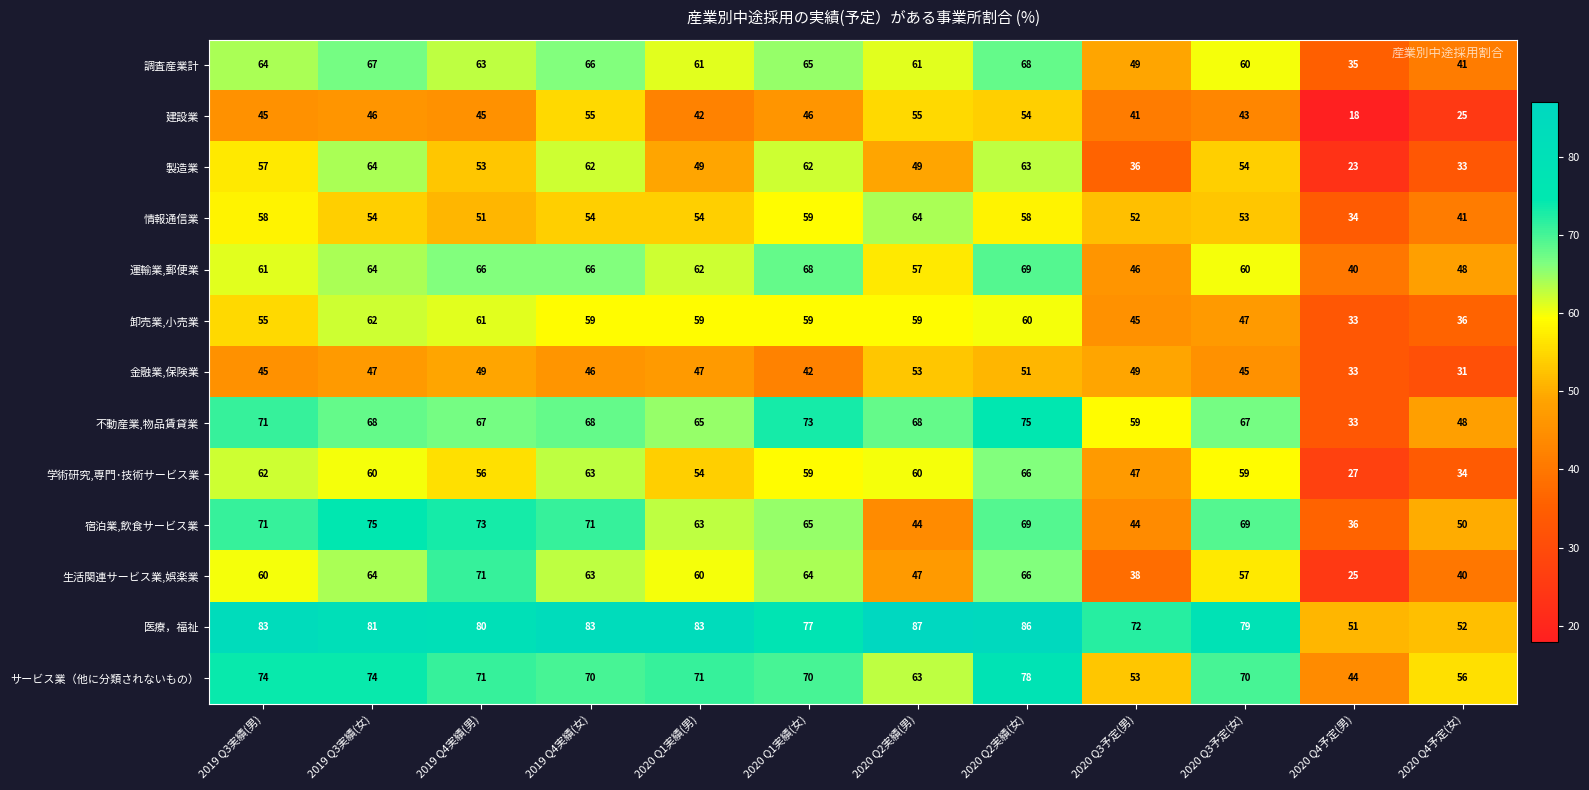

How many data points in サービス業（他に分類されないもの） are less than 70?

4